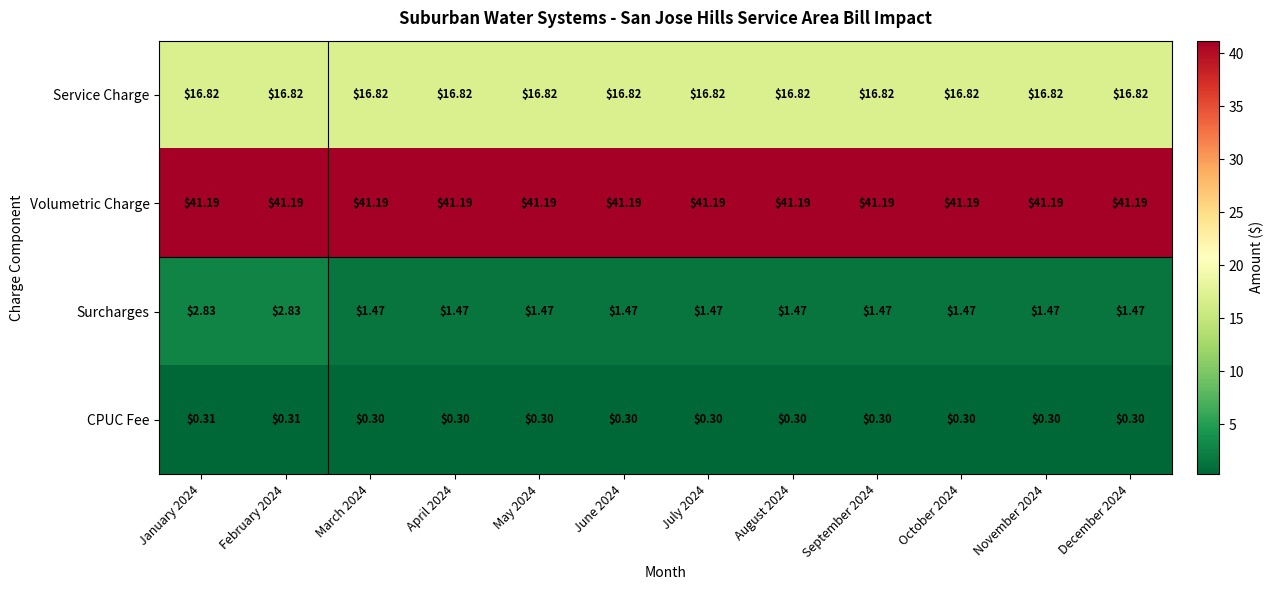

Is the value of CPUC Fee at October 2024 greater than the value of Volumetric Charge at December 2024?

No